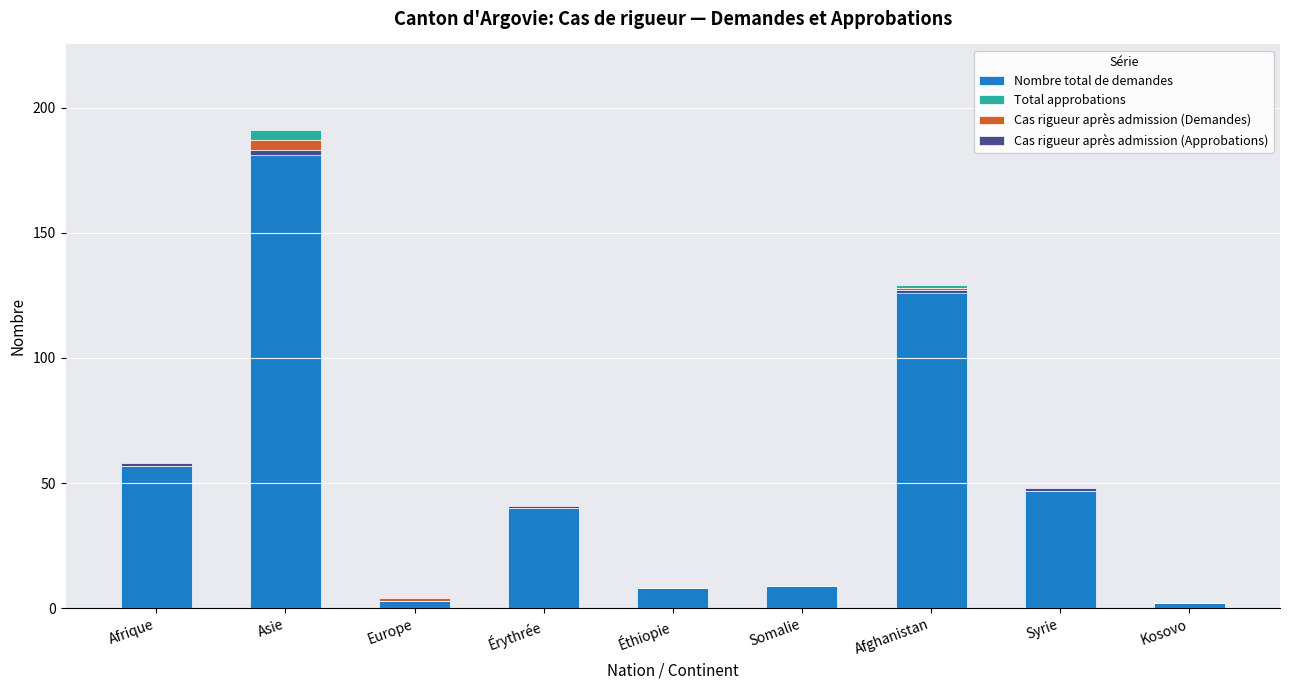

What is the difference between the maximum and minimum values in the Total approbations series?

4